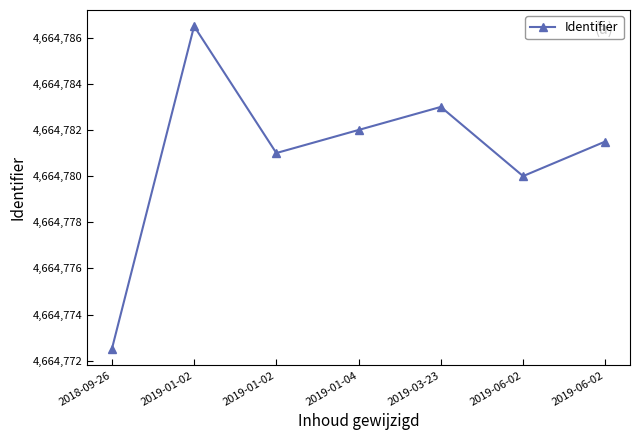

What is the average value?

4664780.9